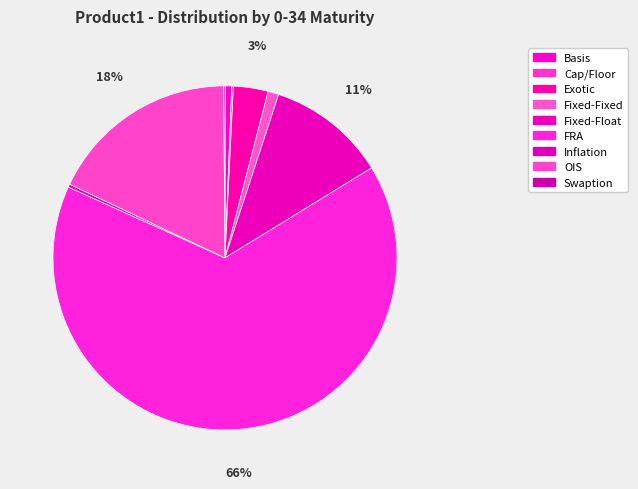

Rank the categories by value from highest to lowest.

FRA, OIS, Fixed-Float, Exotic, Fixed-Fixed, Basis, Inflation, Cap/Floor, Swaption